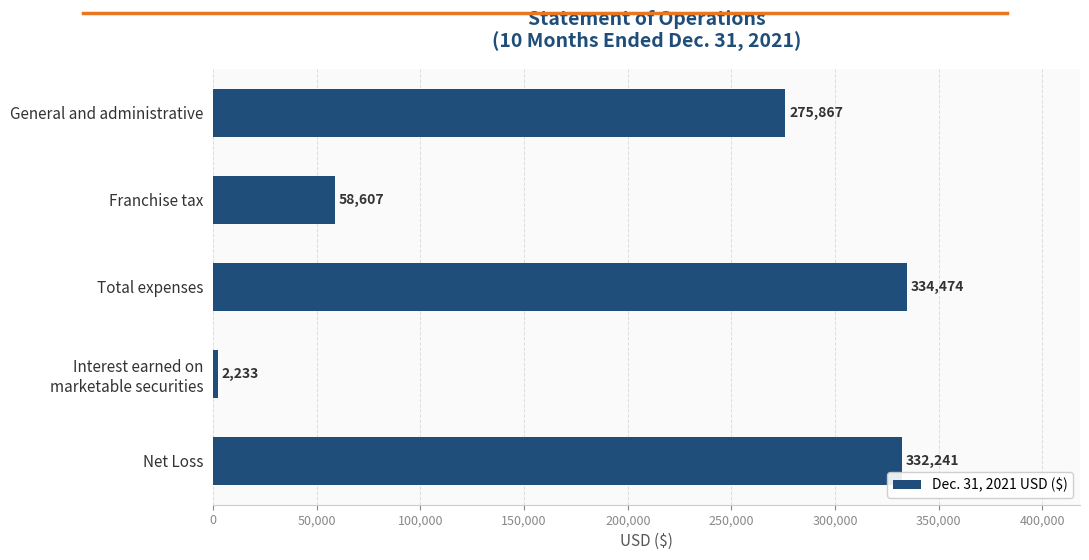

Between Total expenses and Net Loss, which is larger?

Total expenses